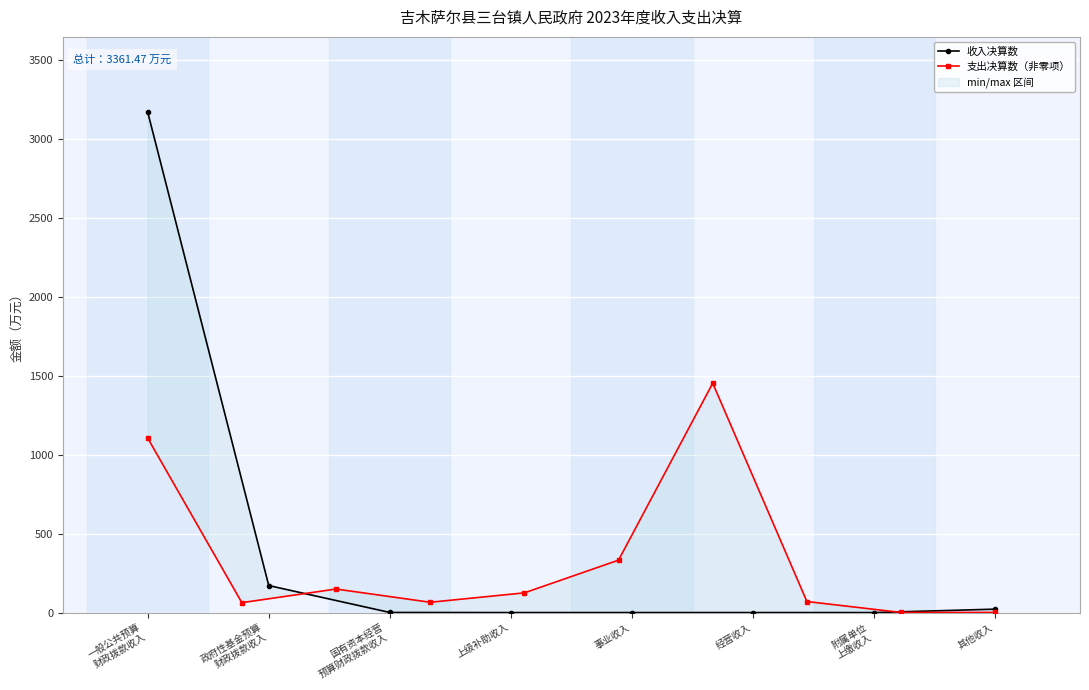

How many values in the 收入决算数 series exceed 0?

4